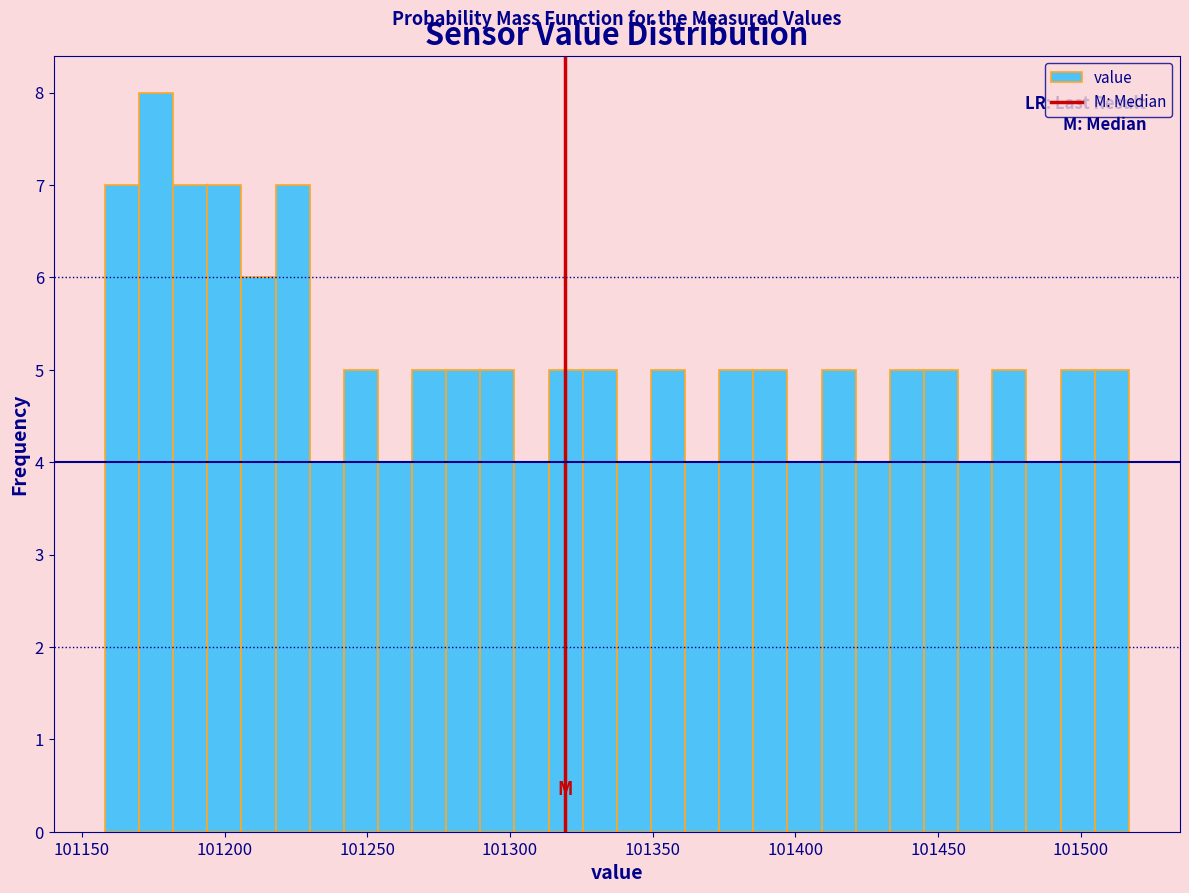

Read against the x-axis, roughly where is the centre of the tallest bar?

101175